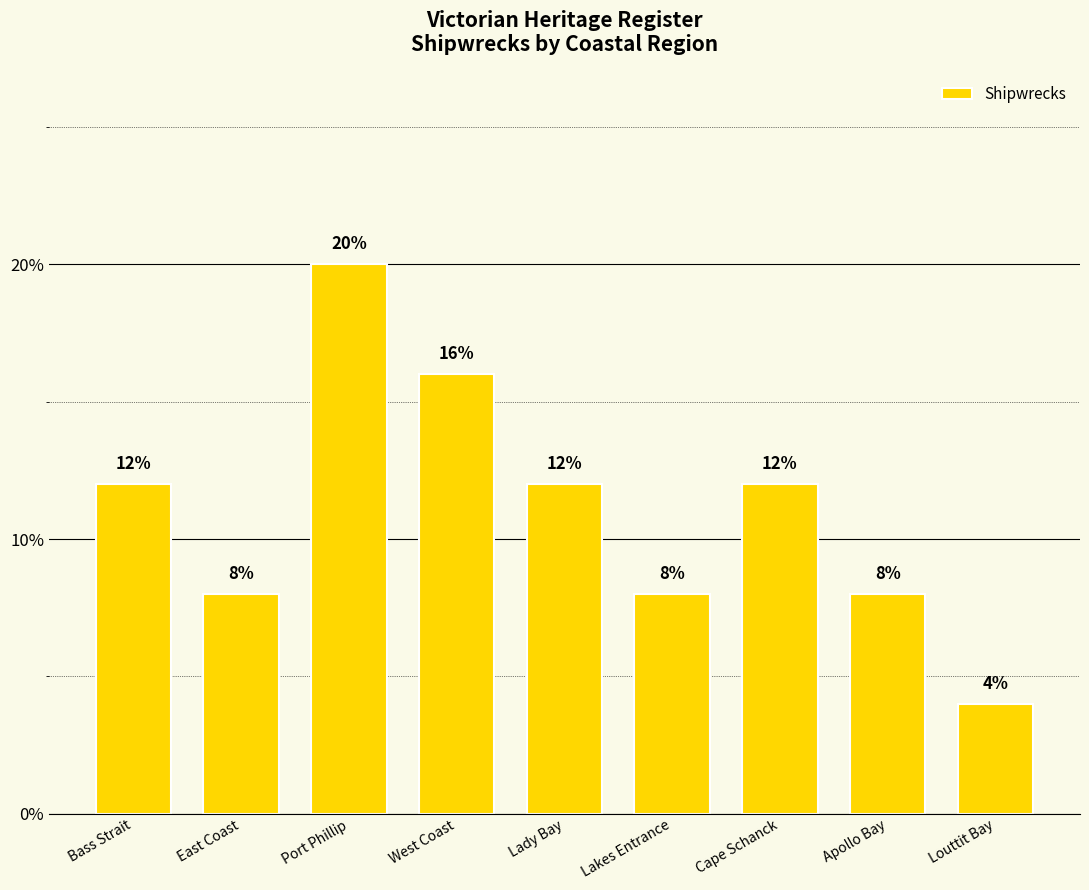

What is the difference between the maximum and minimum values?

16